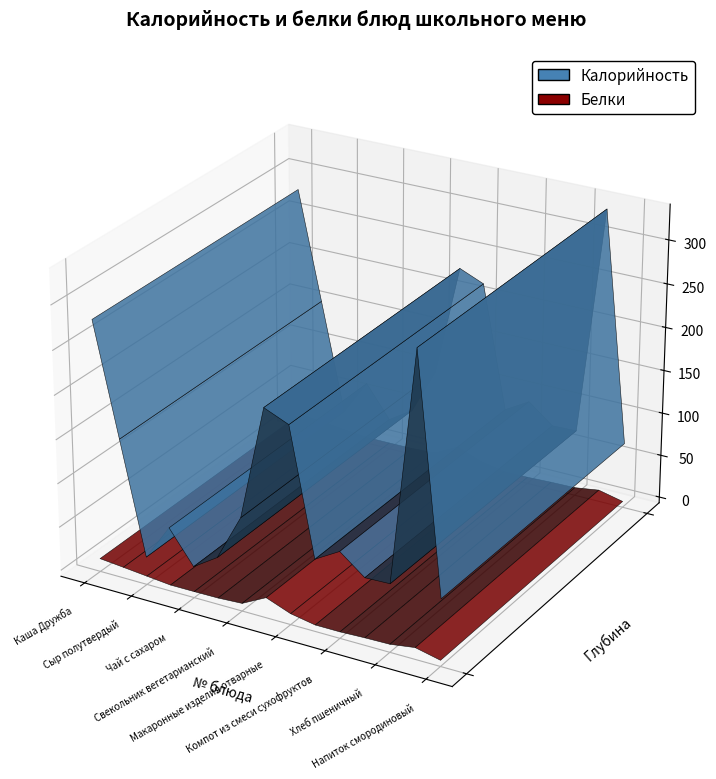

Reading right to left, what are all the values shown in this chart?

Калорийность: 69.1	333.3	70.5	69.6	91.4	75.2	217.3	229.1	99.7	47.0	29.0	66.1	25.0	152.7	279.6
Белки: 0.1	6.5	2.3	1.7	0.6	0.5	5.7	16.3	2.0	0.4	0.1	0.1	2.8	5.5	8.1